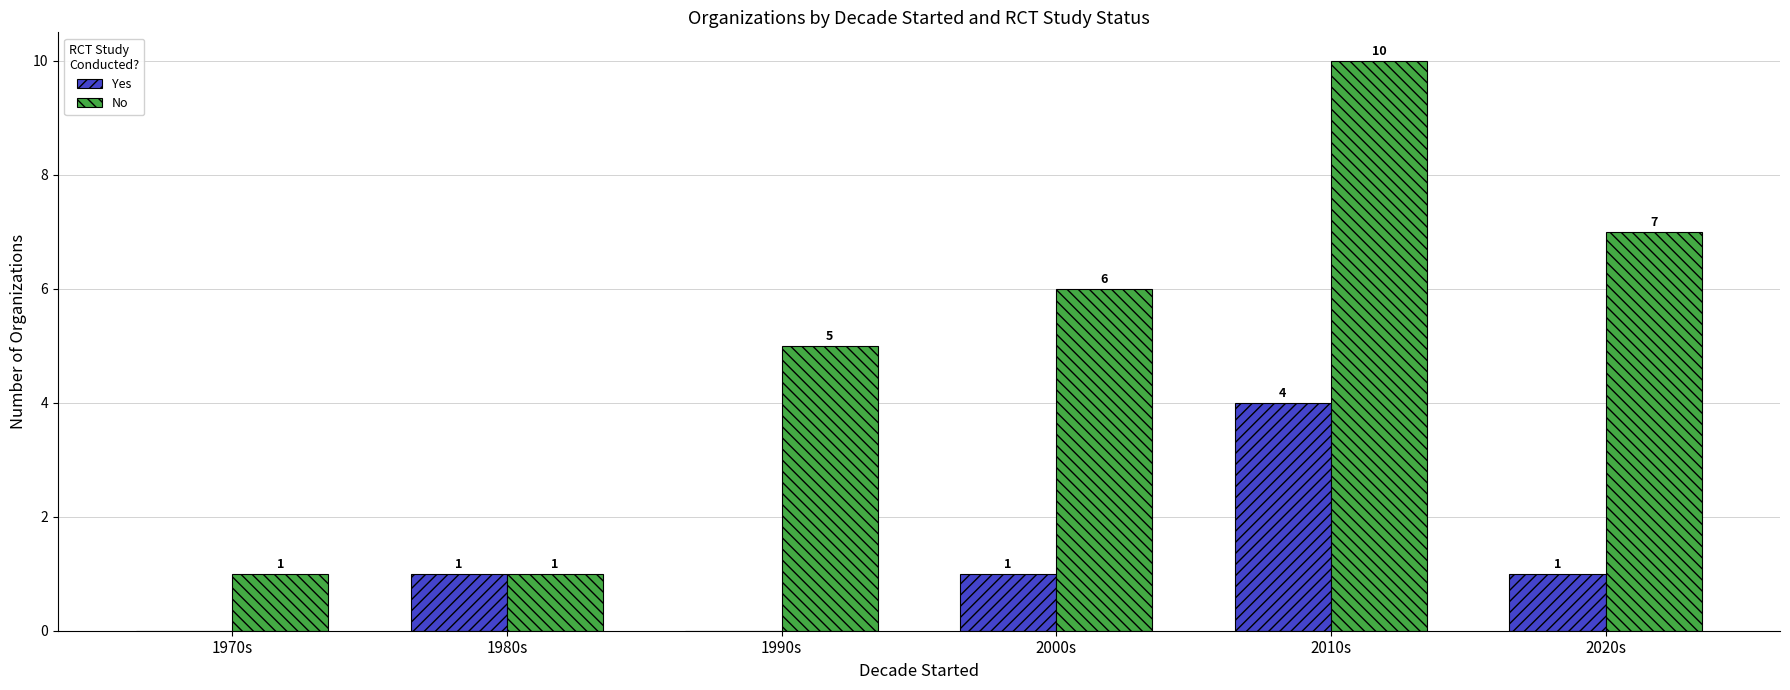

Reading left to right, transcribe all the data shown in this chart.

Yes: 1970s=0	1980s=1	1990s=0	2000s=1	2010s=4	2020s=1
No: 1970s=1	1980s=1	1990s=5	2000s=6	2010s=10	2020s=7